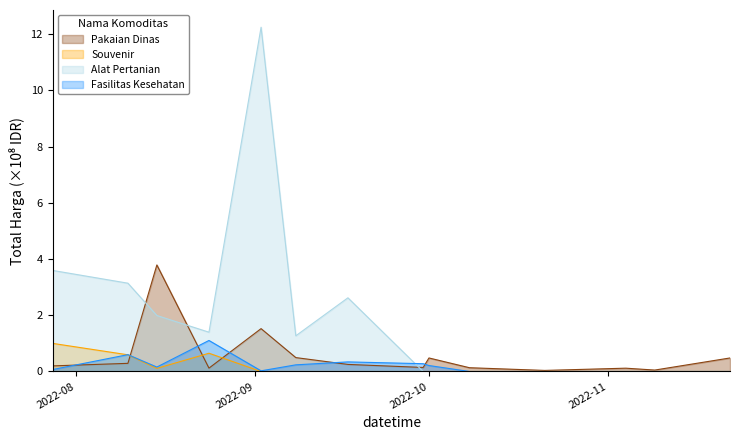

What is the average value of the Alat Pertanian series?

1.9